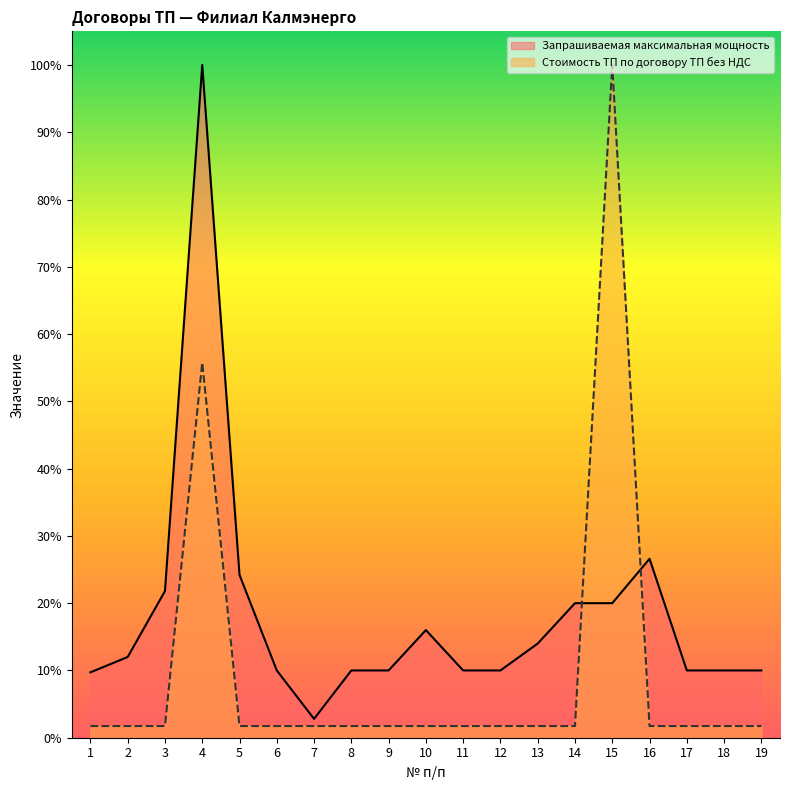

True or false: Запрашиваемая максимальная мощность and Стоимость ТП по договору ТП без НДС intersect in this chart.

True